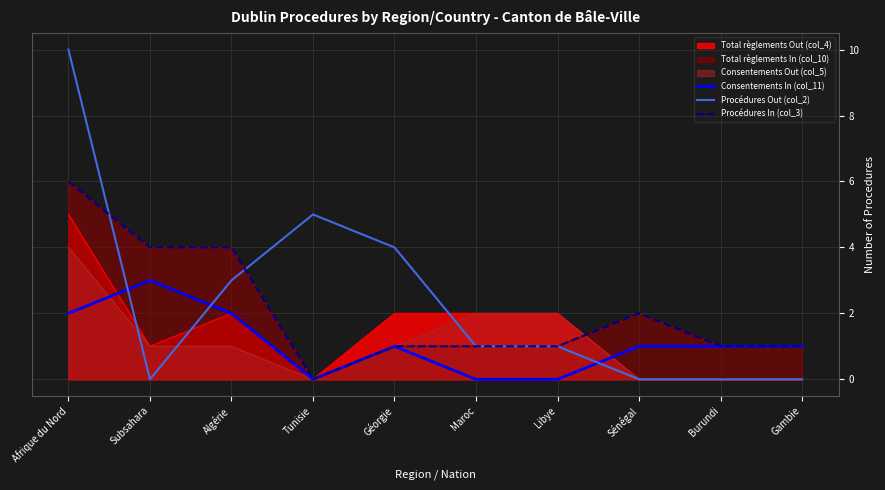

After their last crossing, which series has the higher values: Procédures In (col_3) or Procédures Out (col_2)?

Procédures Out (col_2)